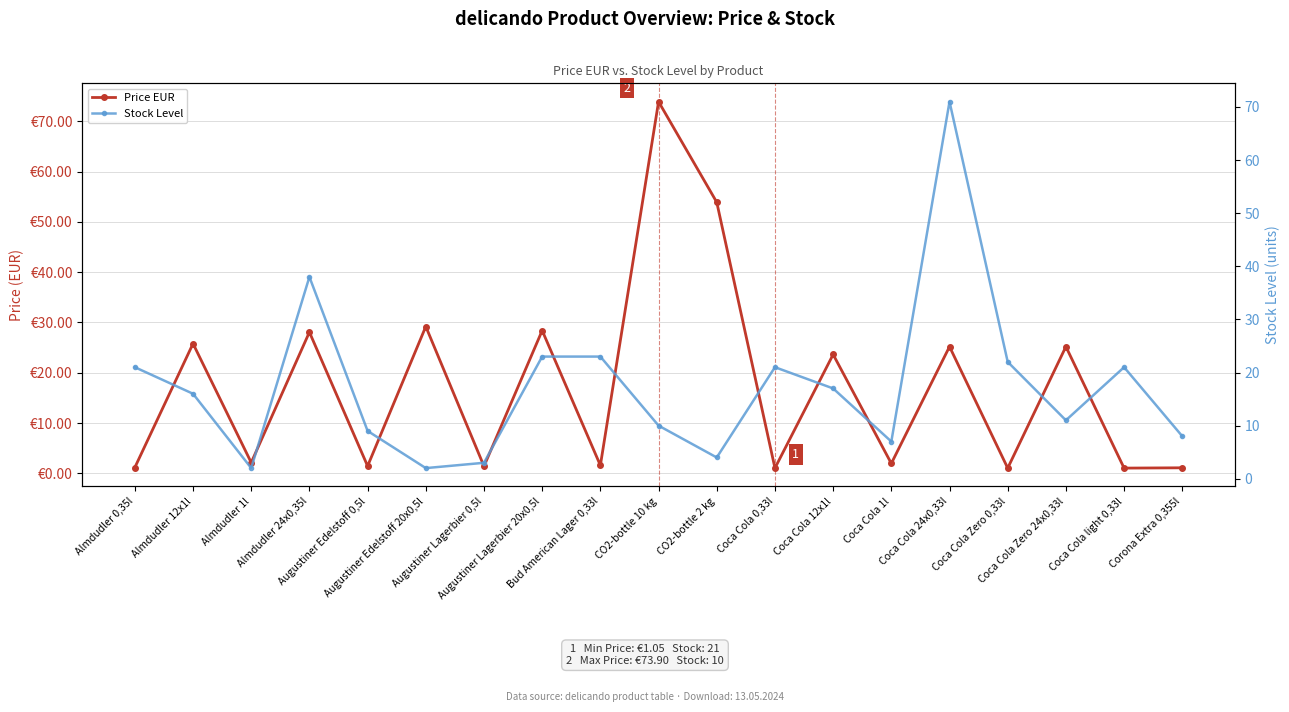

What are all the series names shown in the legend?

Price EUR, Stock Level